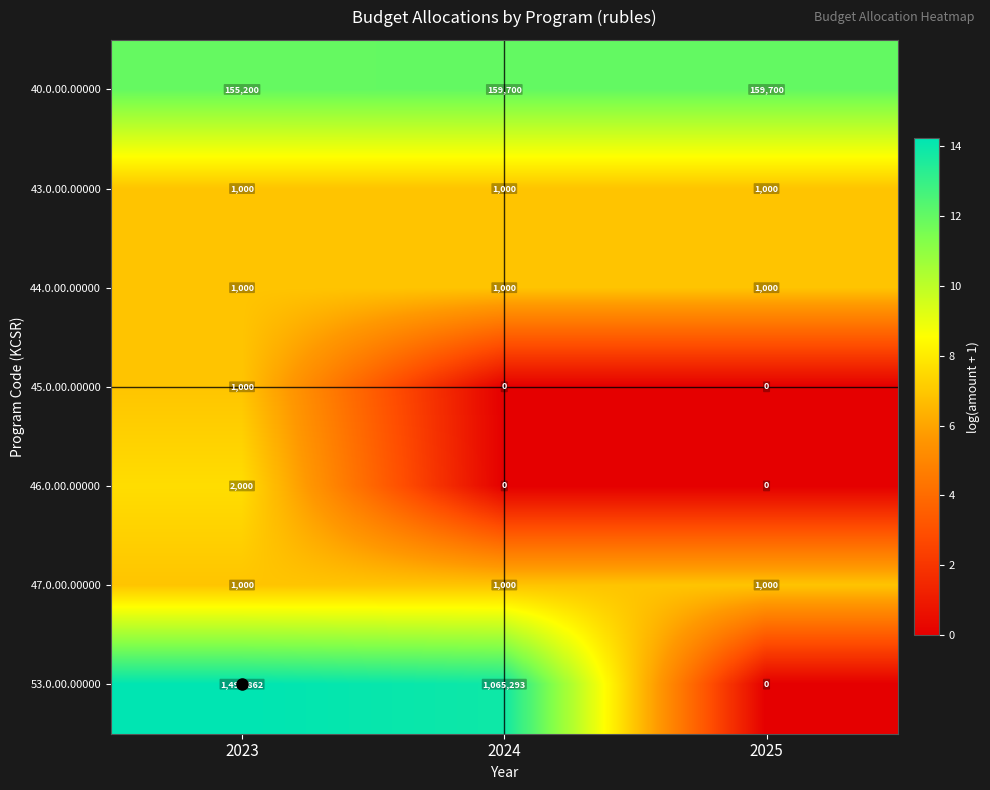

The value of 47.0.00.00000 at 2023 is 1000. True or false?

True